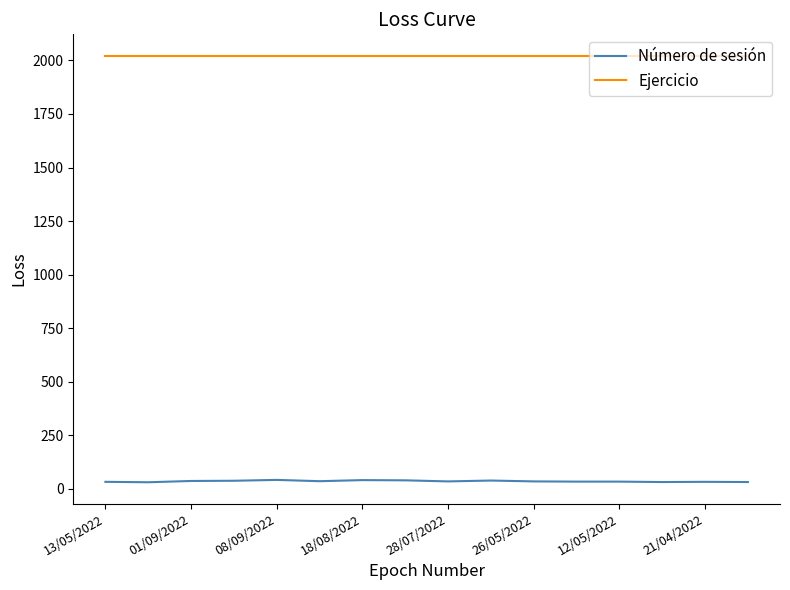

List the series in order of their peak value, lowest first.

Número de sesión, Ejercicio